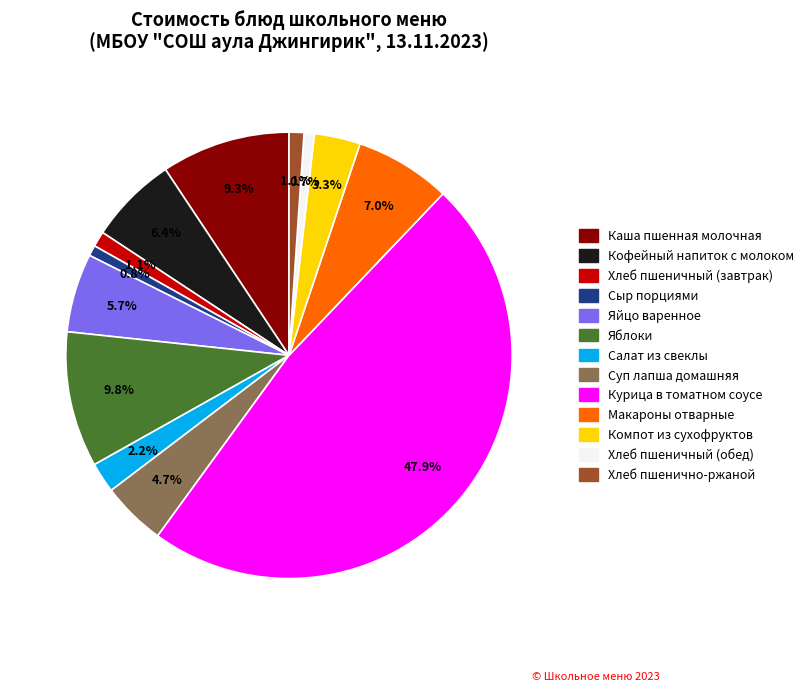

To the nearest percent, what is the difference between the Курица в томатном соусе and Каша пшенная молочная slice percentages?

39%